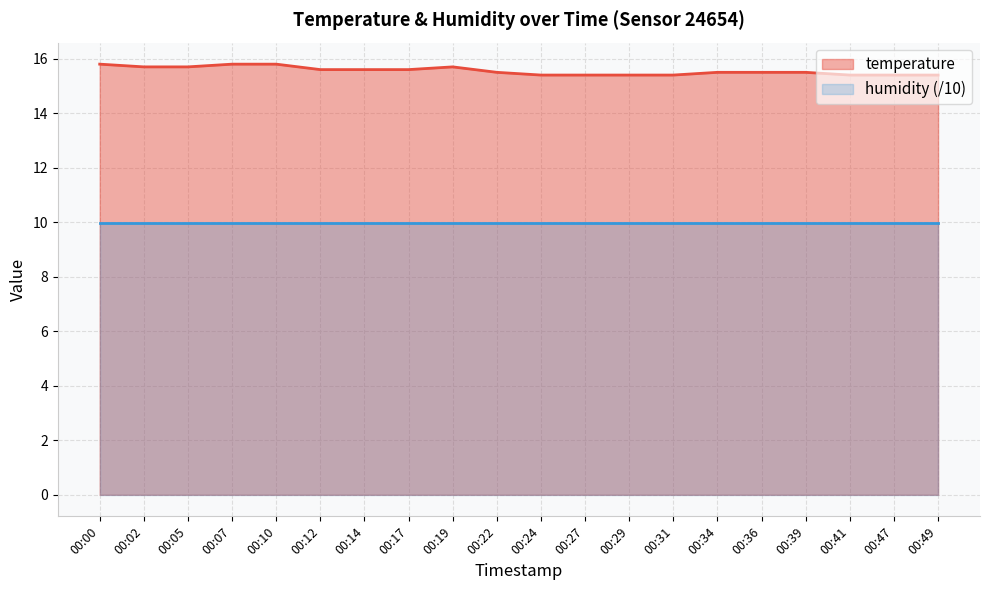

Does the chart display data point markers on the line(s)?

No